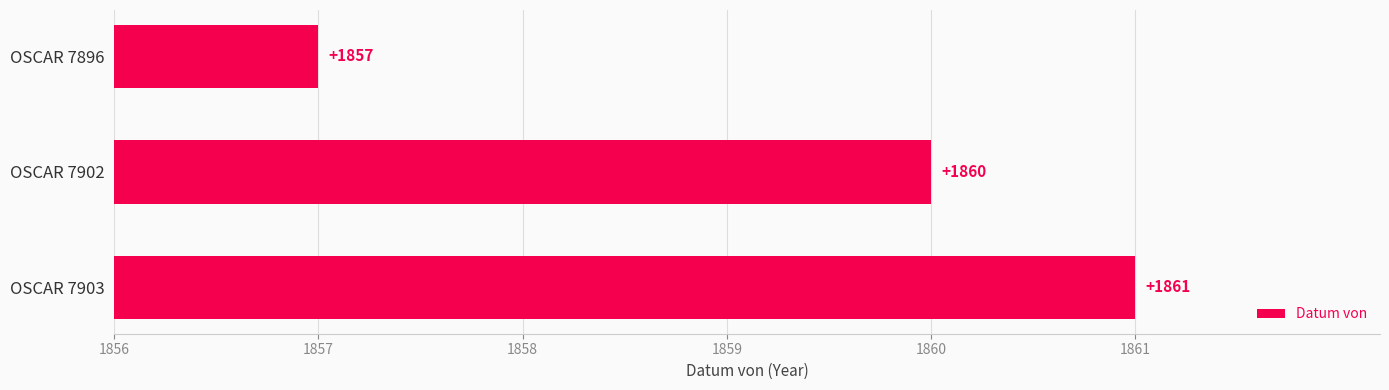

Does the chart contain any negative values?

No